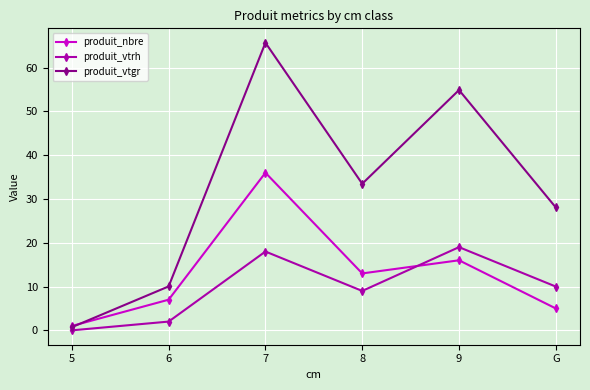

Reading left to right, extract all data points from this chart.

produit_nbre: 1.0	7.0	36.0	13.0	16.0	5.0
produit_vtrh: 0.0	2.0	18.0	9.0	19.0	10.0
produit_vtgr: 0.7	10.0	65.7	33.5	54.9	28.1